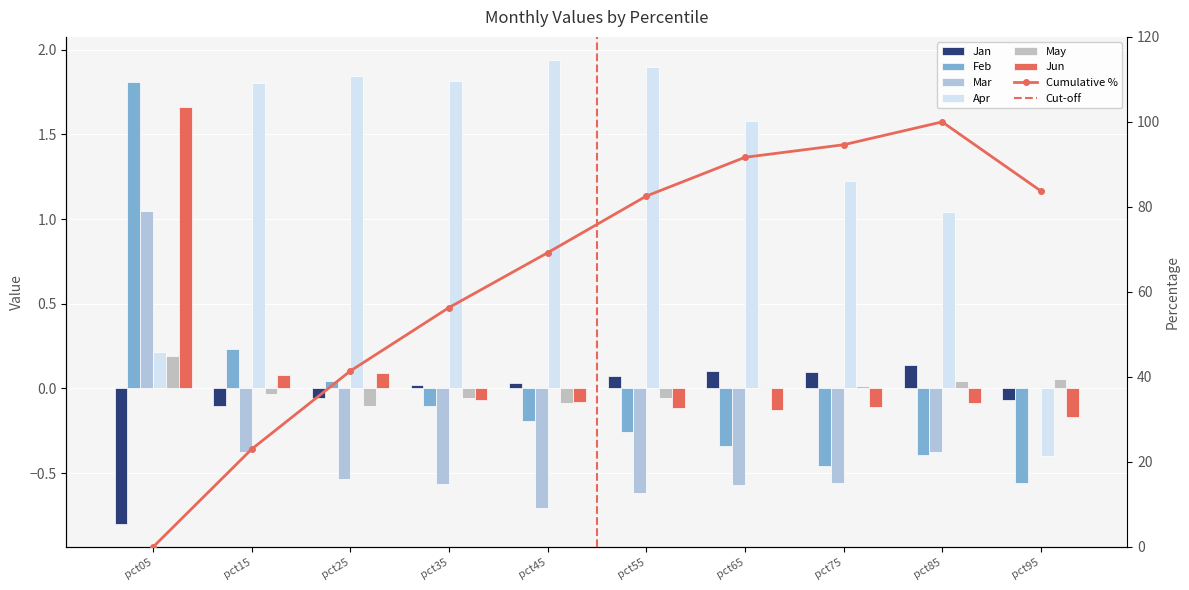

What is the total value across all series at pct35?

1.0